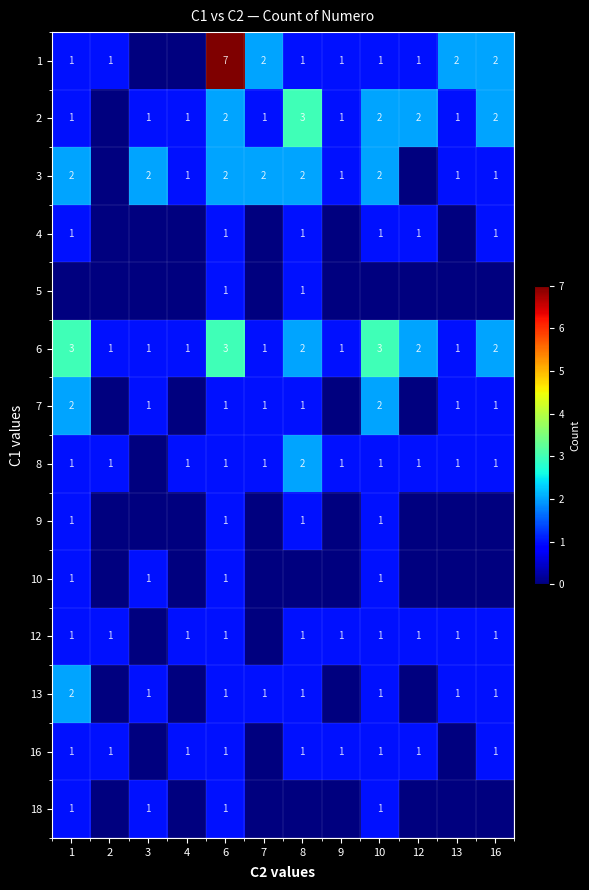

The 7 series shows 1 at 8. True or false?

True